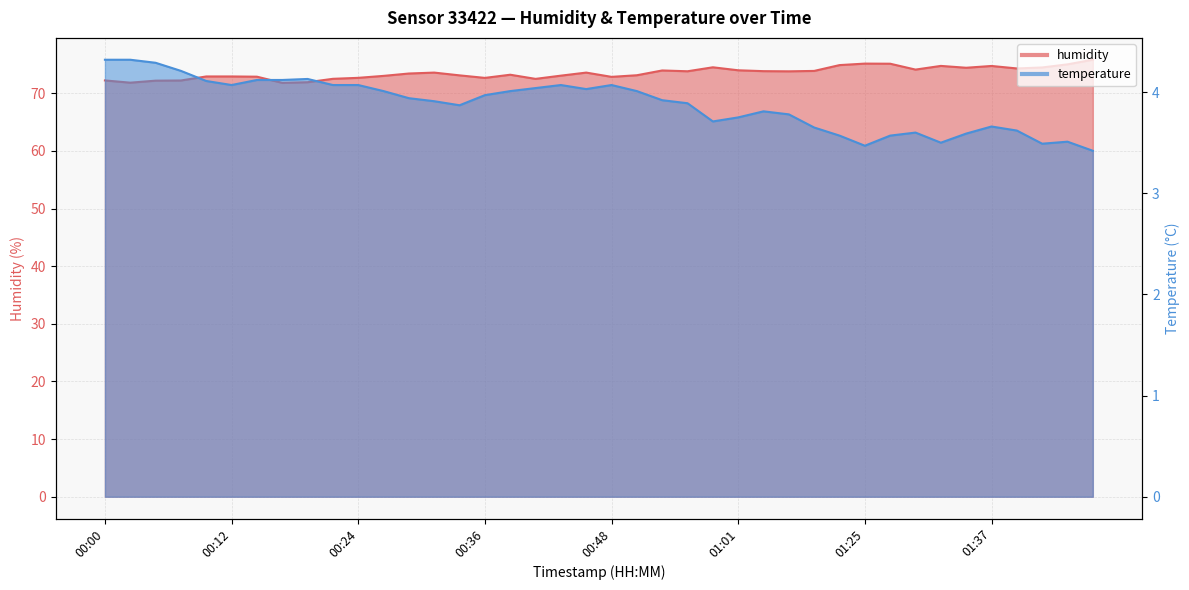

True or false: humidity and temperature cross at least once.

False